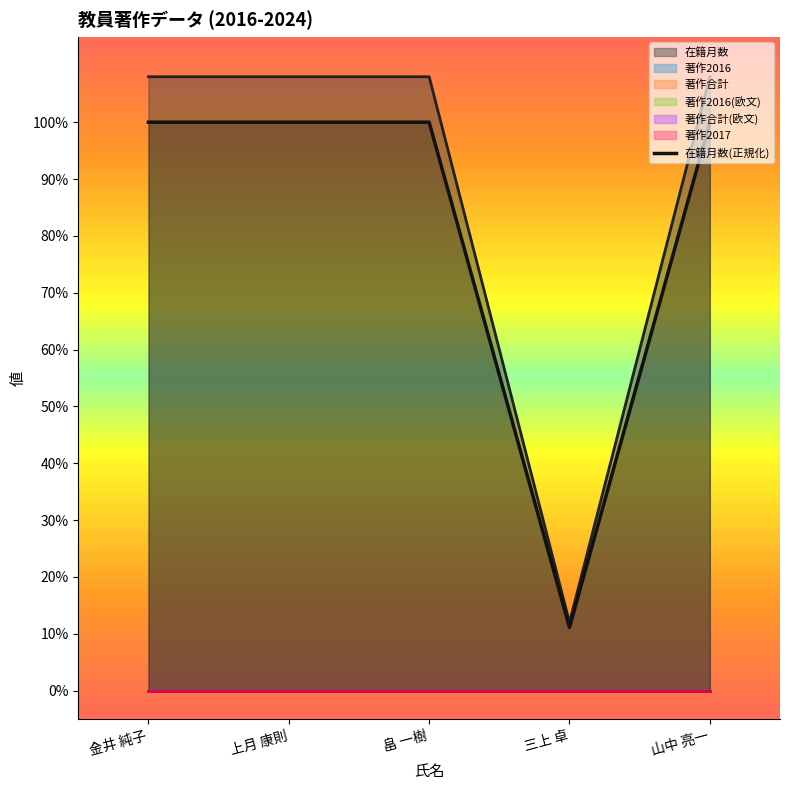

Which category has the highest value across all series?

金井 純子